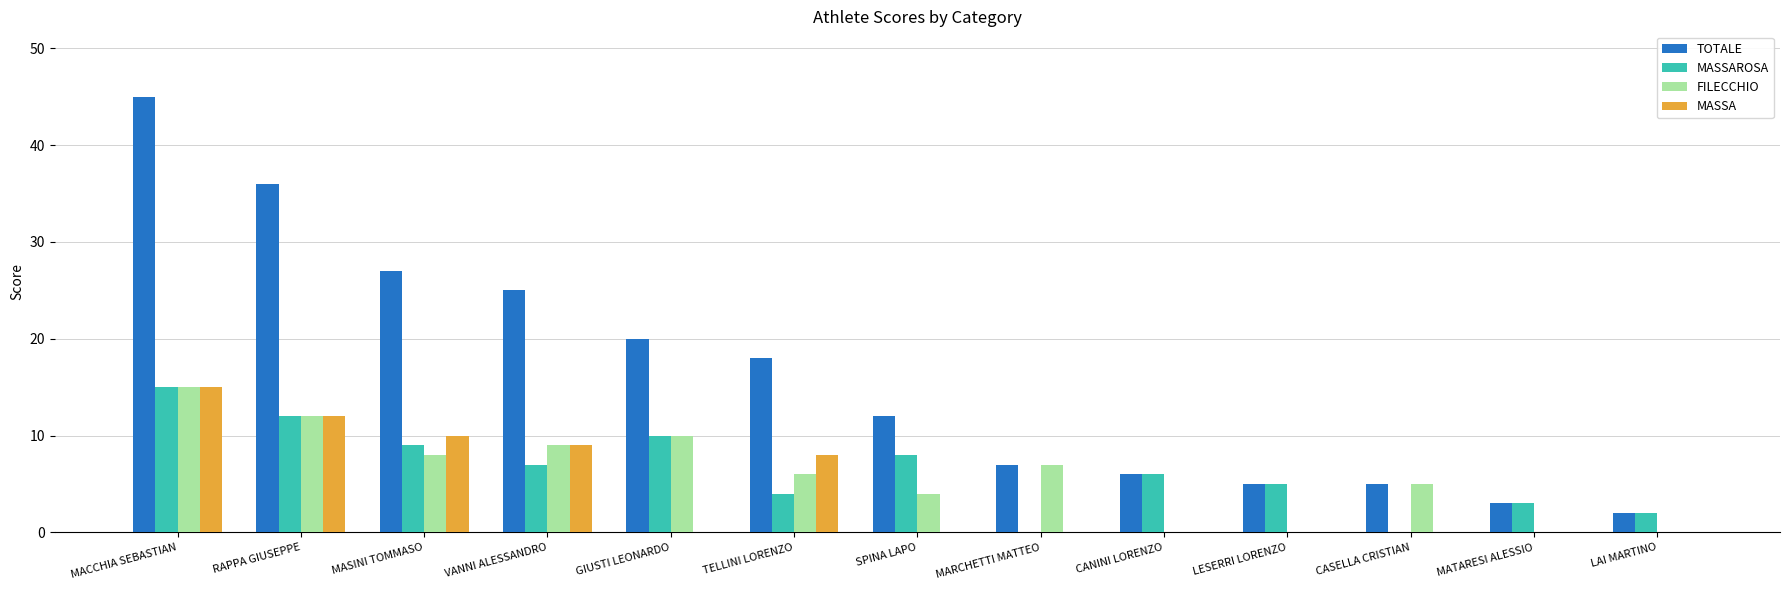

What is the sum of all TOTALE values?

211